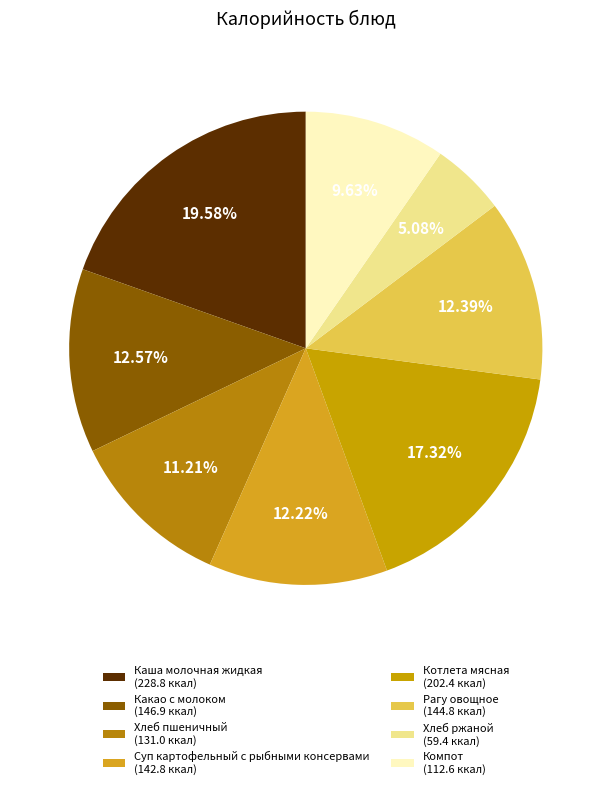

What is the change in value from Каша молочная жидкая to Хлеб пшеничный?

-97.8